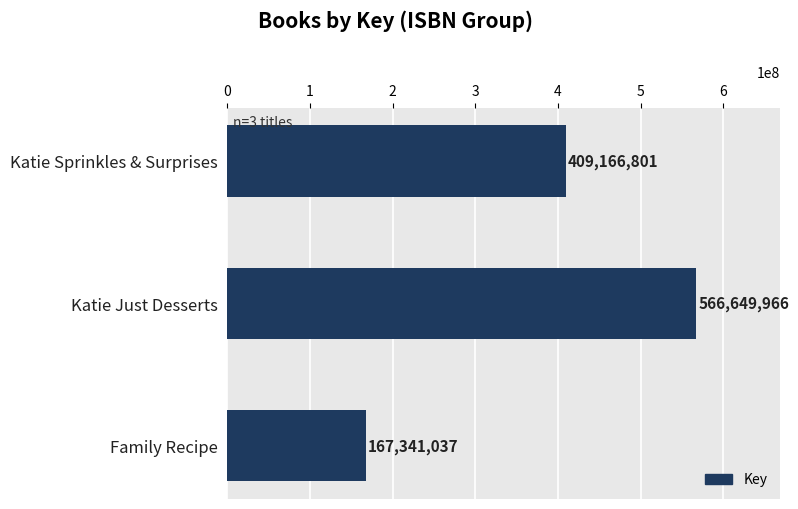

What is the difference between the second highest and minimum values?

241825764